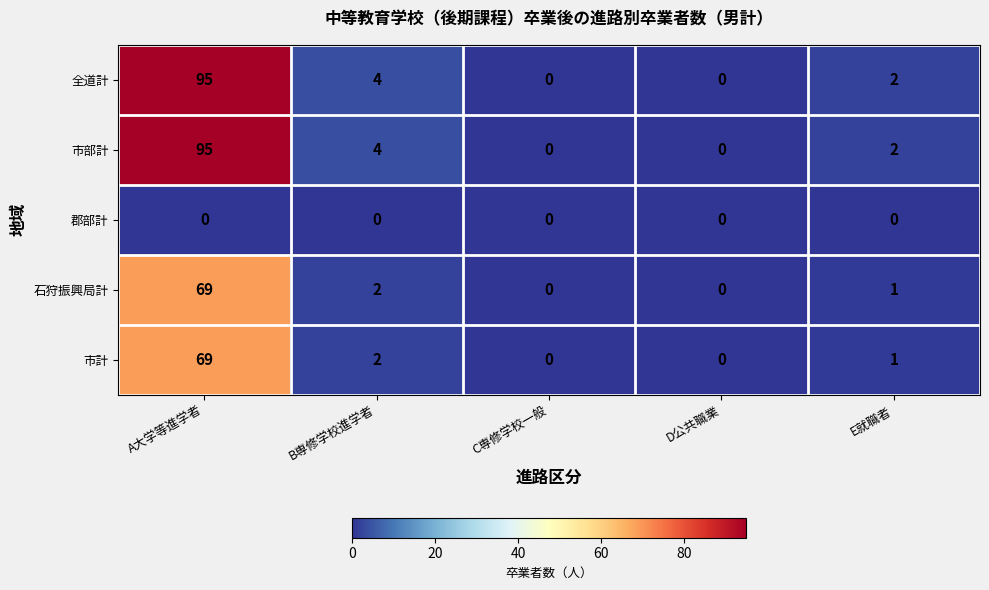

Which label corresponds to the largest value in the chart?

A大学等進学者